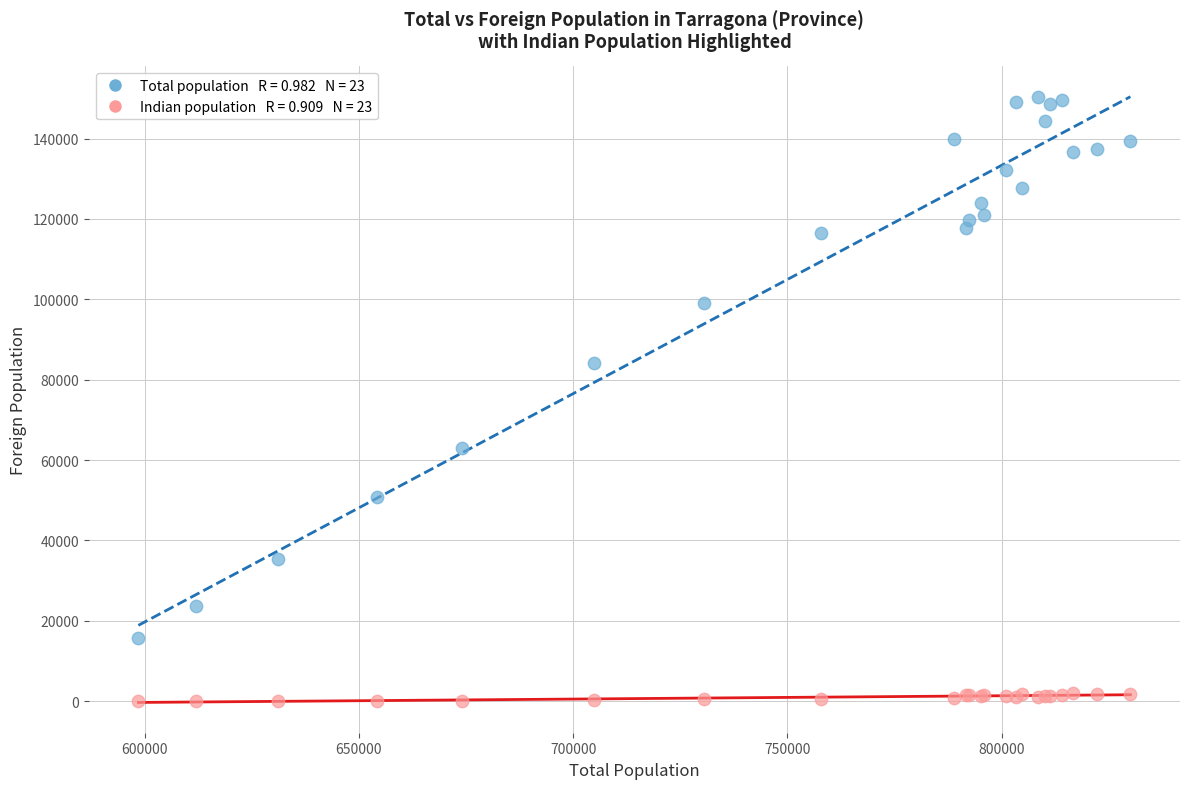

Across all series, what Y value is closest to 75164?

84088